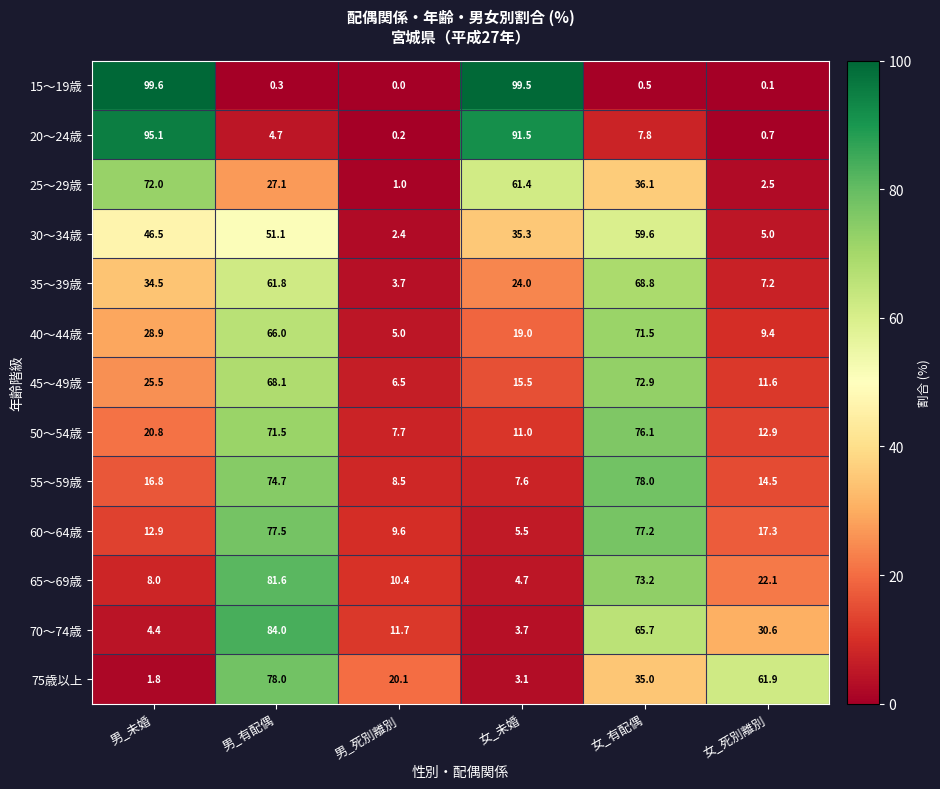

What is the approximate value of 35～39歳 at 男_有配偶?

61.8